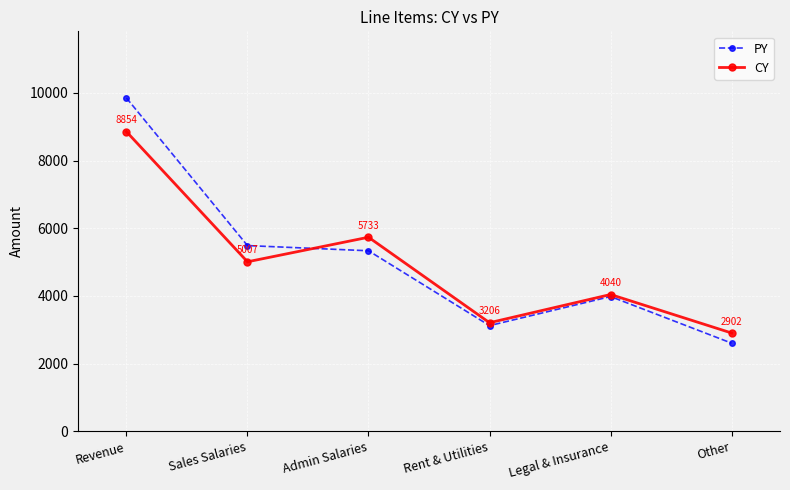

What is the average value of the PY series?

5062